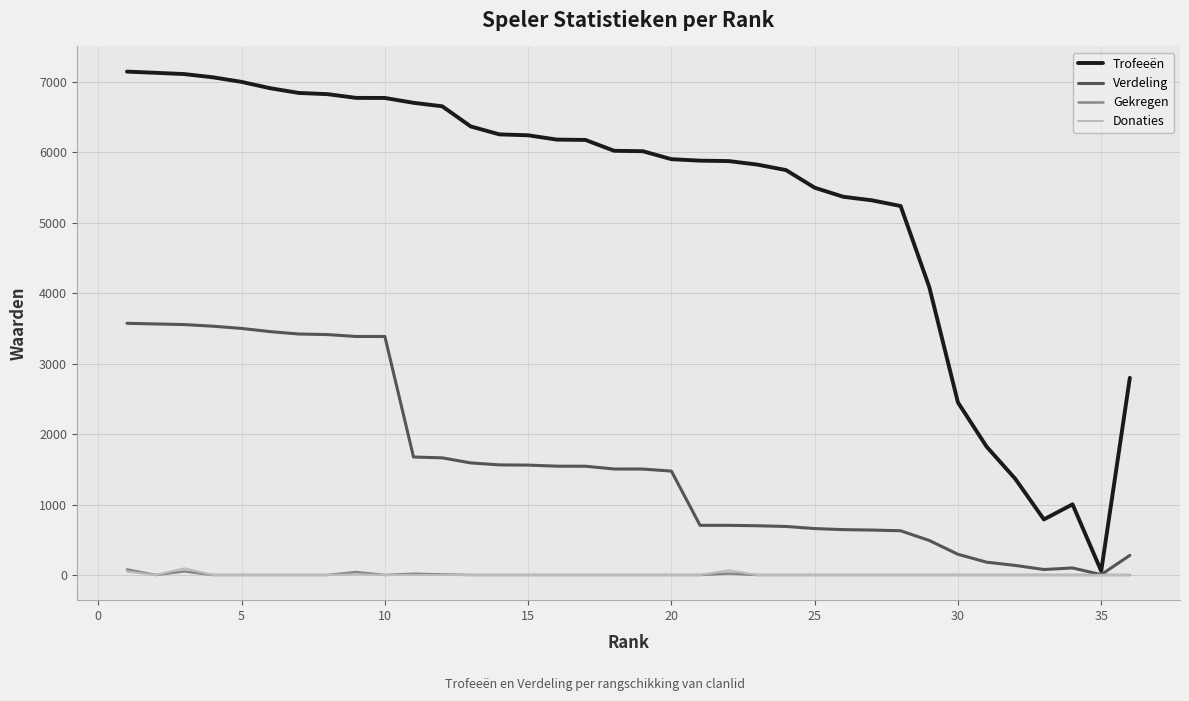

Which series has the widest spread of values?

Trofeeën